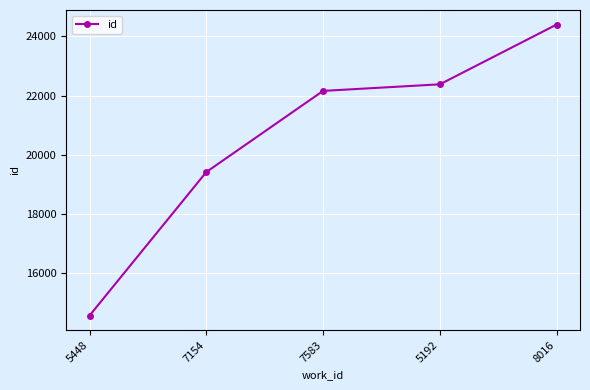

At which label is the value closest to 19481?

7154